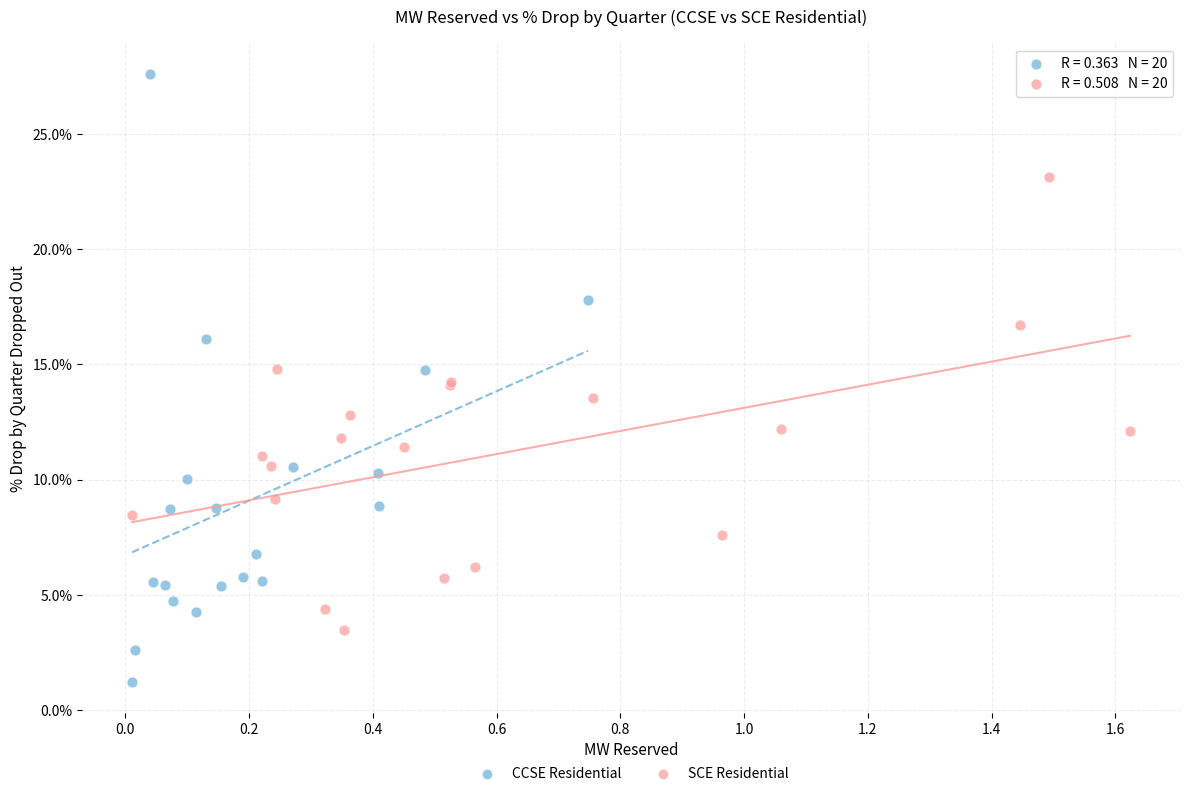

What are all the series names shown in the legend?

CCSE Residential, SCE Residential